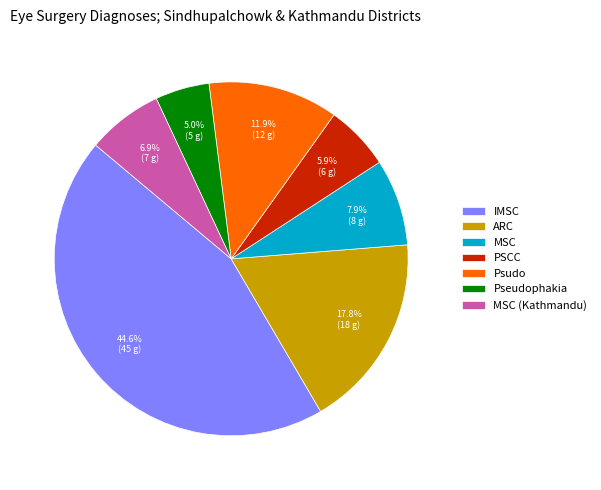

What is the ratio of the value at Psudo to the value at IMSC?

0.3